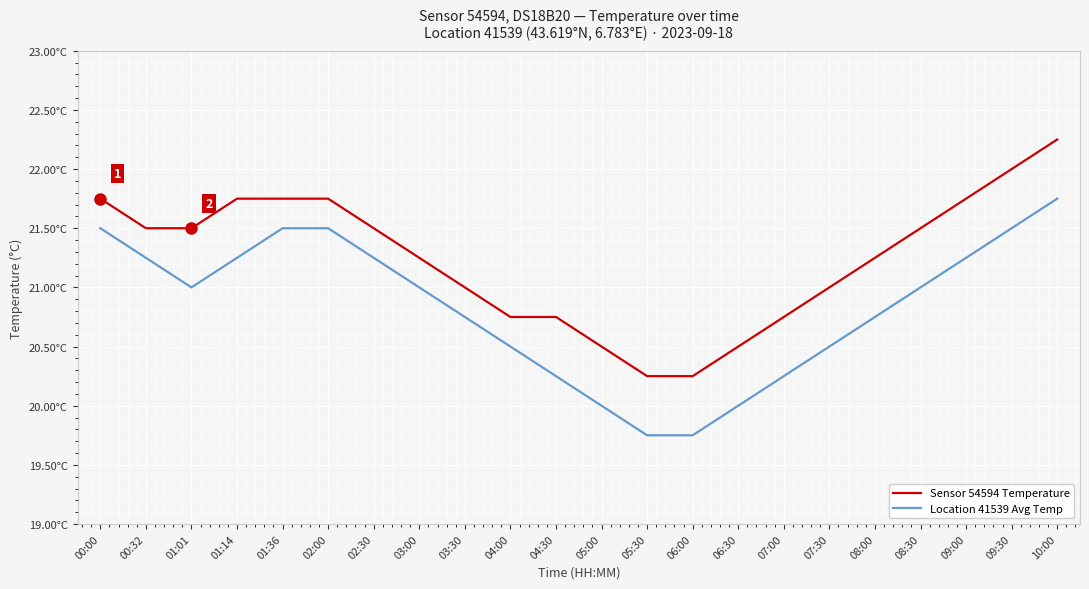

What position from the left is 03:30?

9